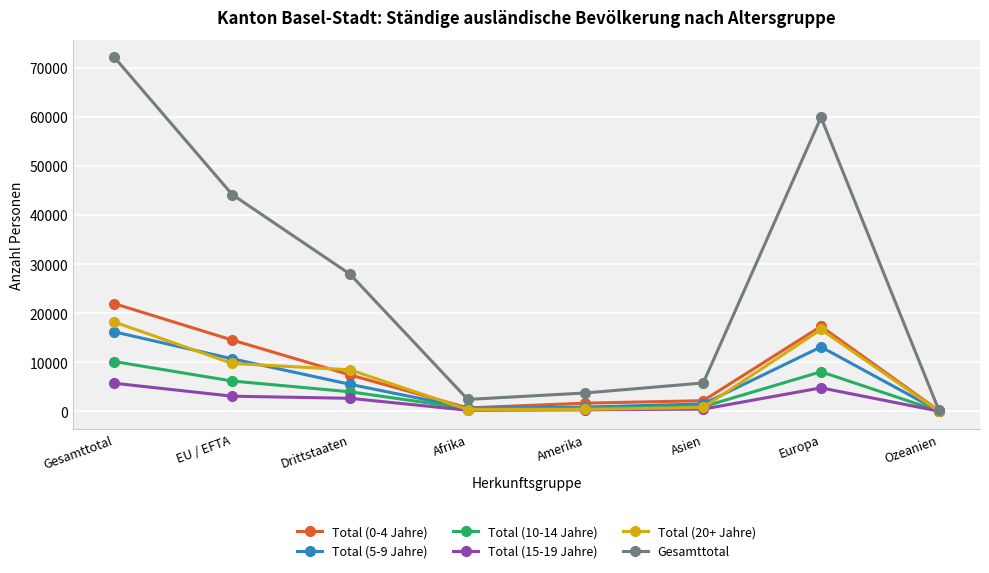

Which series has the largest range (max minus min)?

Gesamttotal